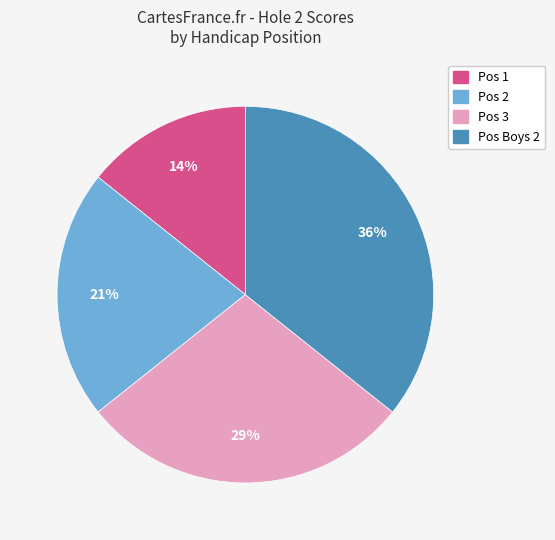

Does any single category account for the majority?

No